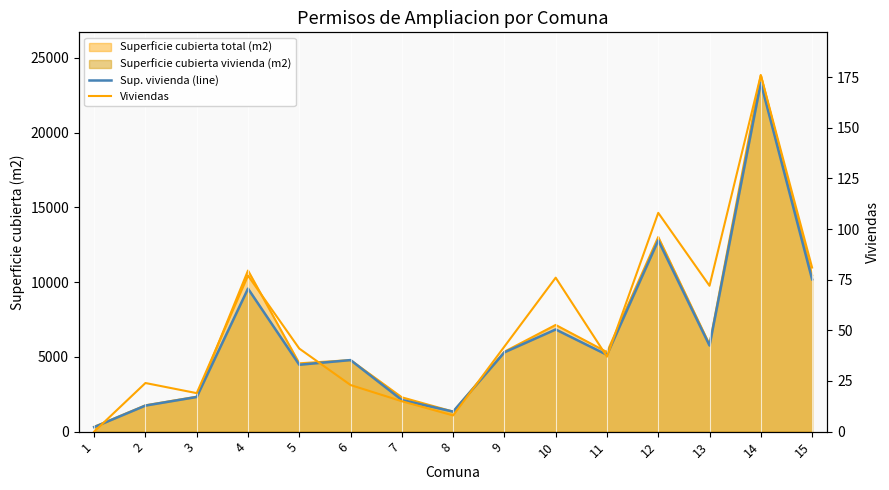

The Sup. vivienda (line) series shows 2278 at 4. True or false?

False